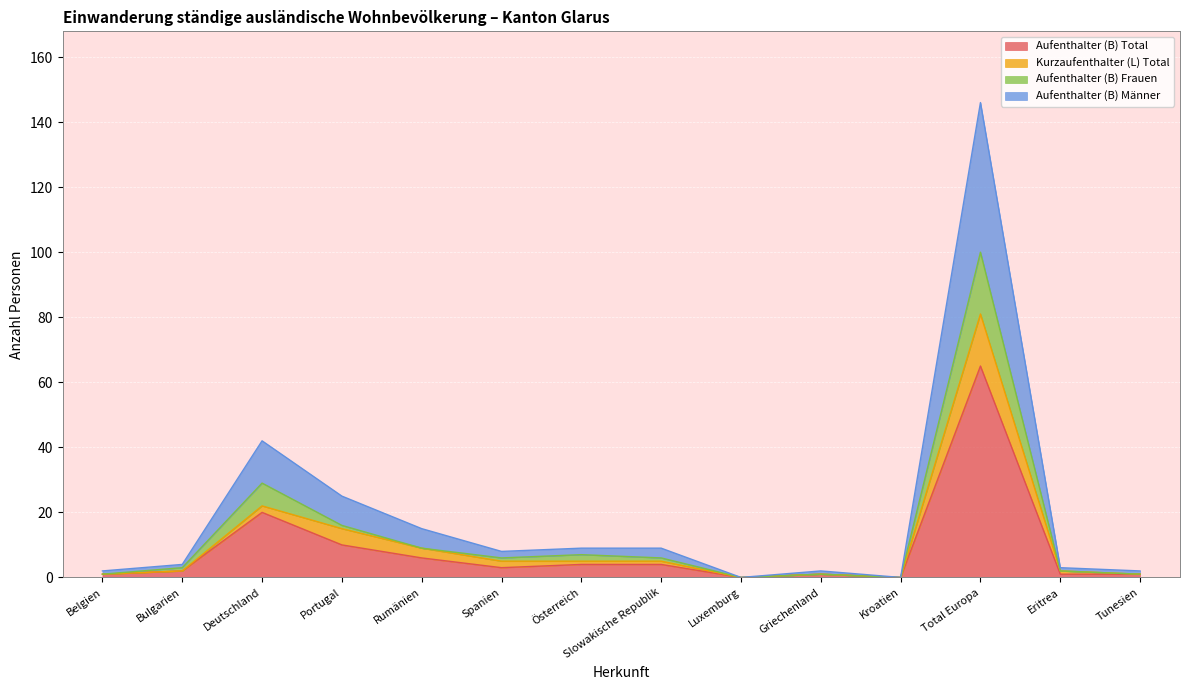

Is it true that Aufenthalter (B) Total equals 65 at Total Europa?

True